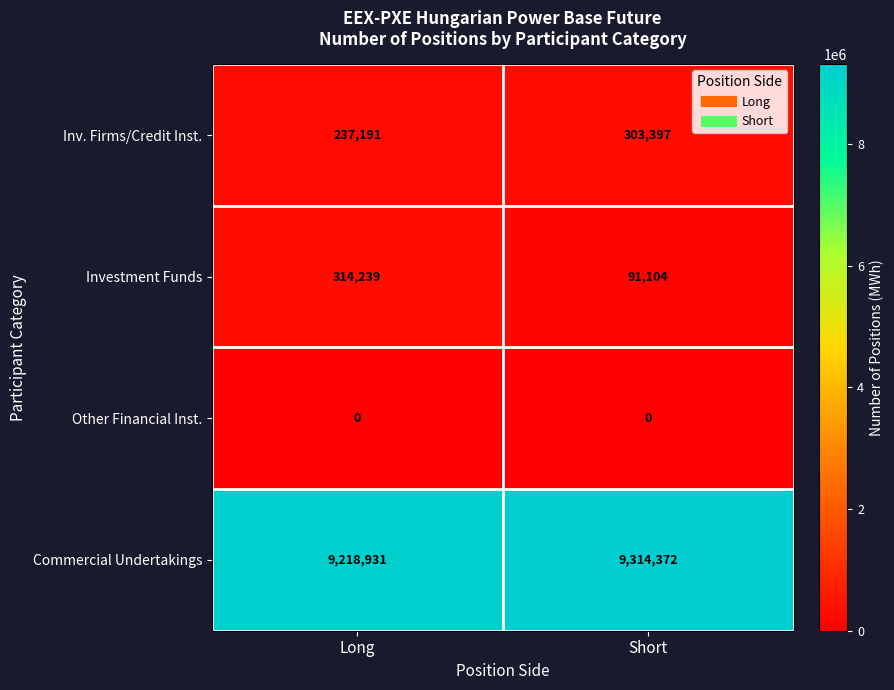

What is the difference between the Investment Funds values at Long and Short?

223135